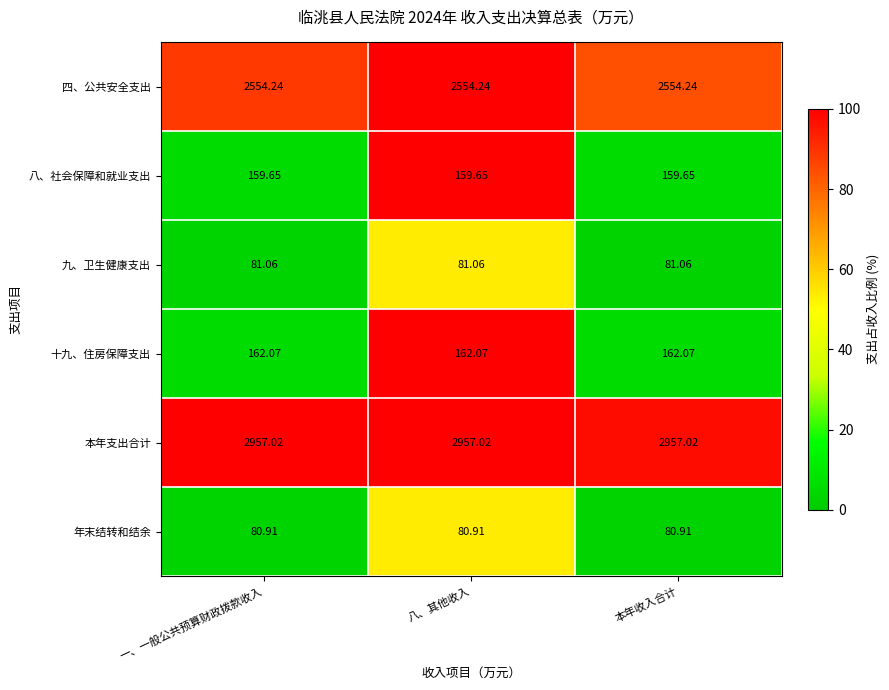

Which series has the largest total across all categories?

本年支出合计